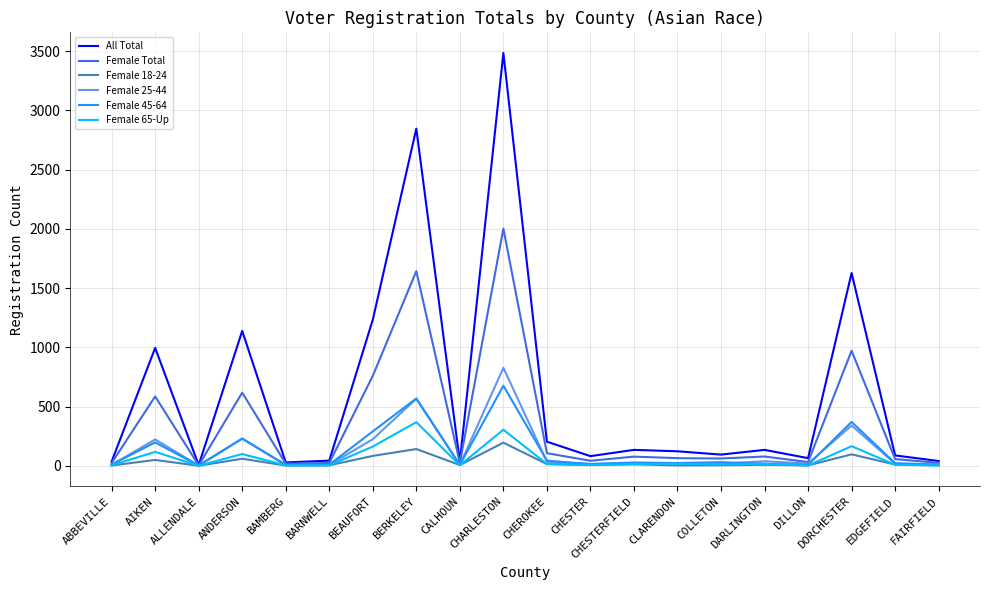

List the series in order of their peak value, lowest first.

Female 18-24, Female 65-Up, Female 45-64, Female 25-44, Female Total, All Total